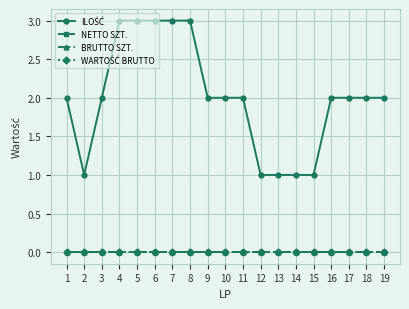

What is the average value of the ILOŚĆ series?

2